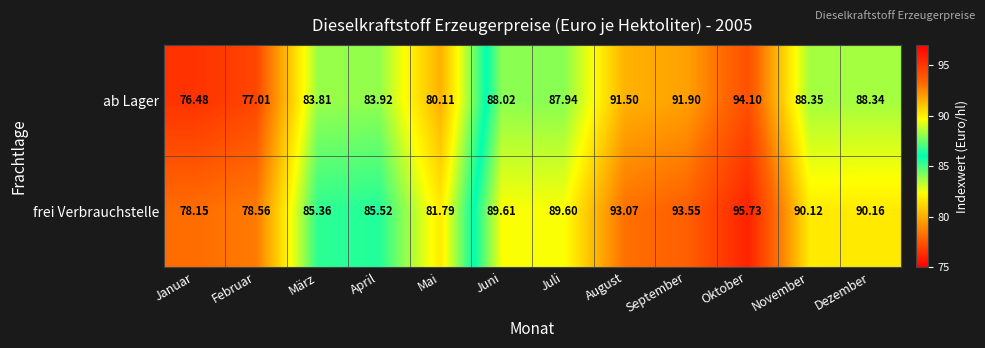

How many values in the ab Lager series are below 88?

6